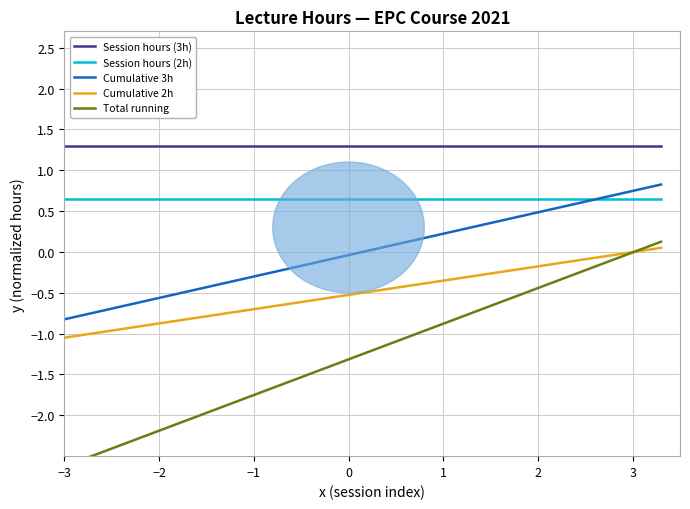

True or false: Cumulative 2h and Session hours (2h) intersect in this chart.

False